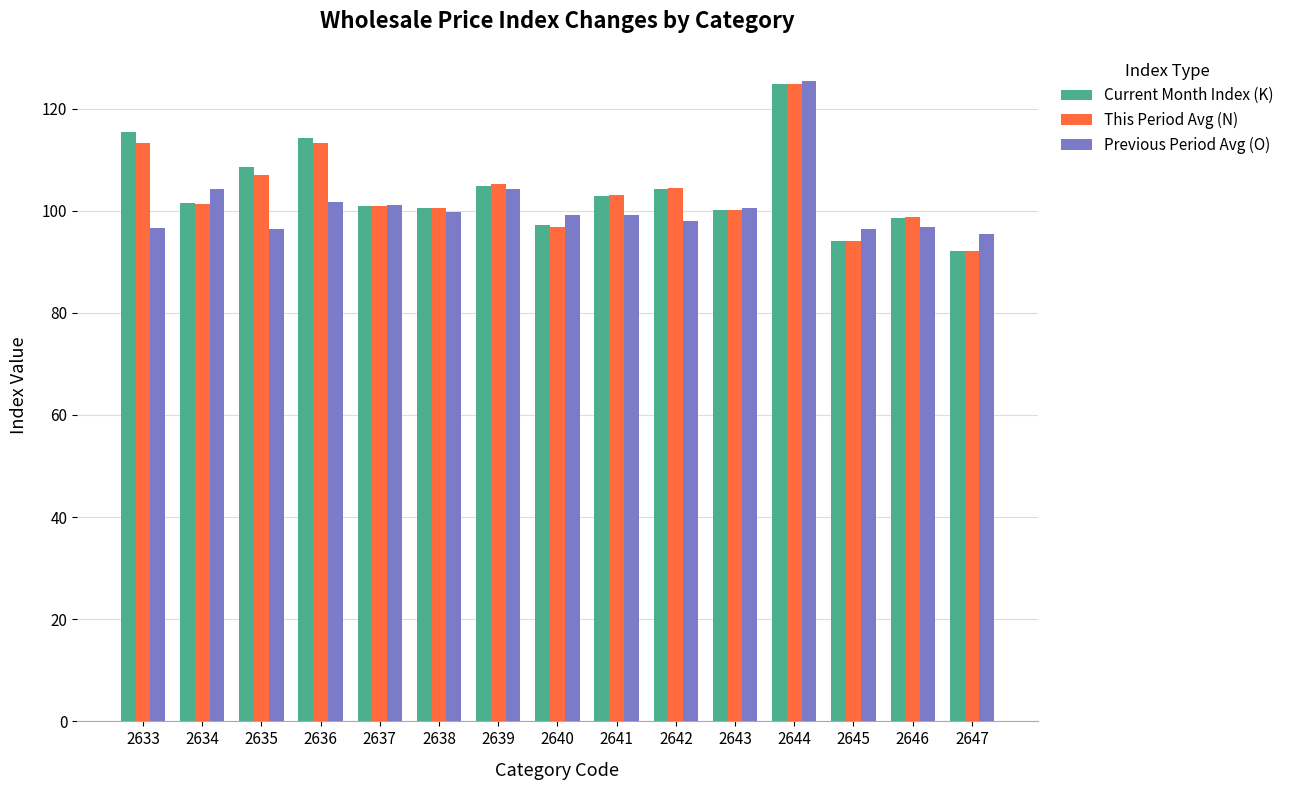

What is the difference between the maximum and minimum values in the Current Month Index (K) series?

32.7